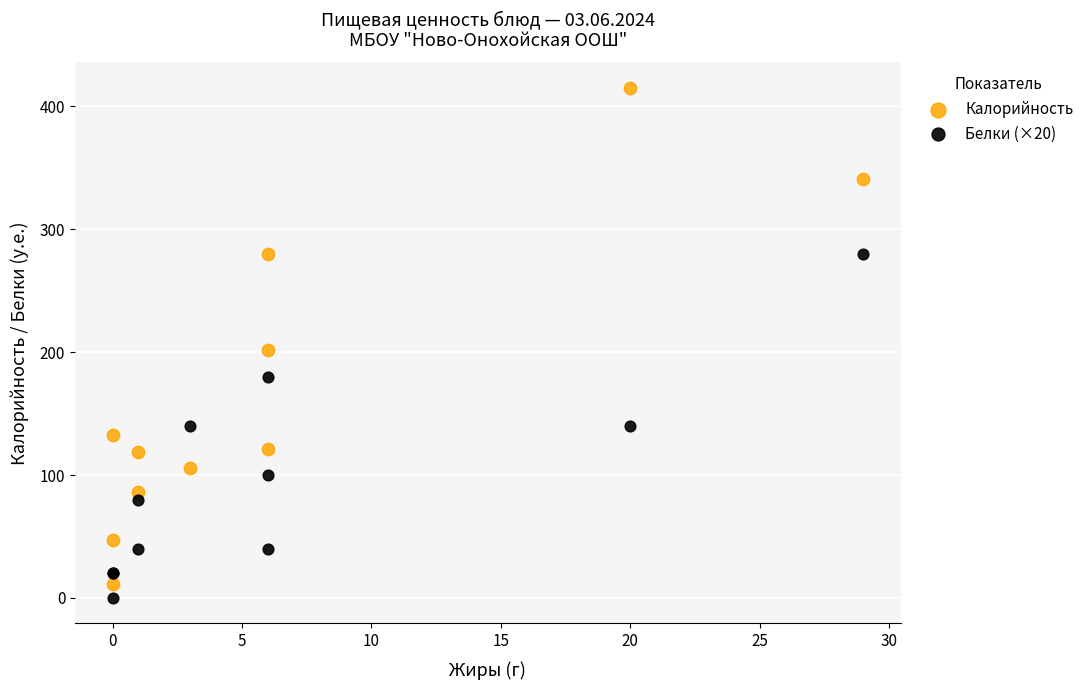

In the Калорийность series, what Y value is closest to 213?

202